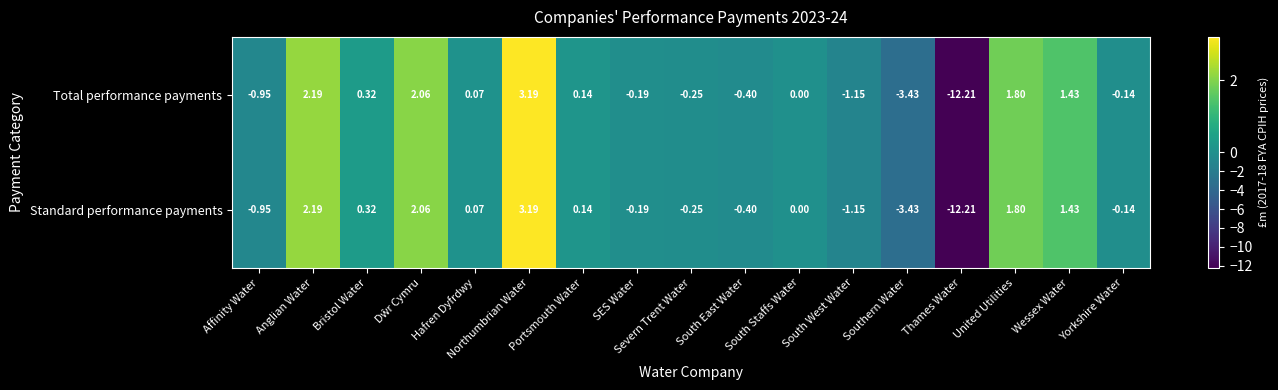

Which label corresponds to the smallest value in the chart?

Thames Water